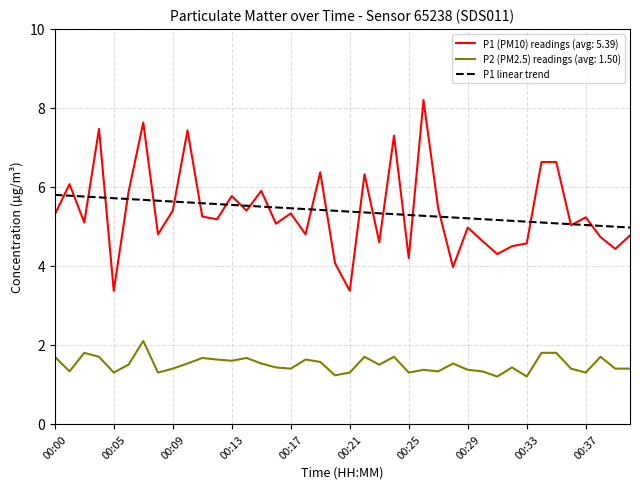

List the series in order of their peak value, highest first.

P1 (PM10) readings (avg: 5.39), P1 linear trend, P2 (PM2.5) readings (avg: 1.50)